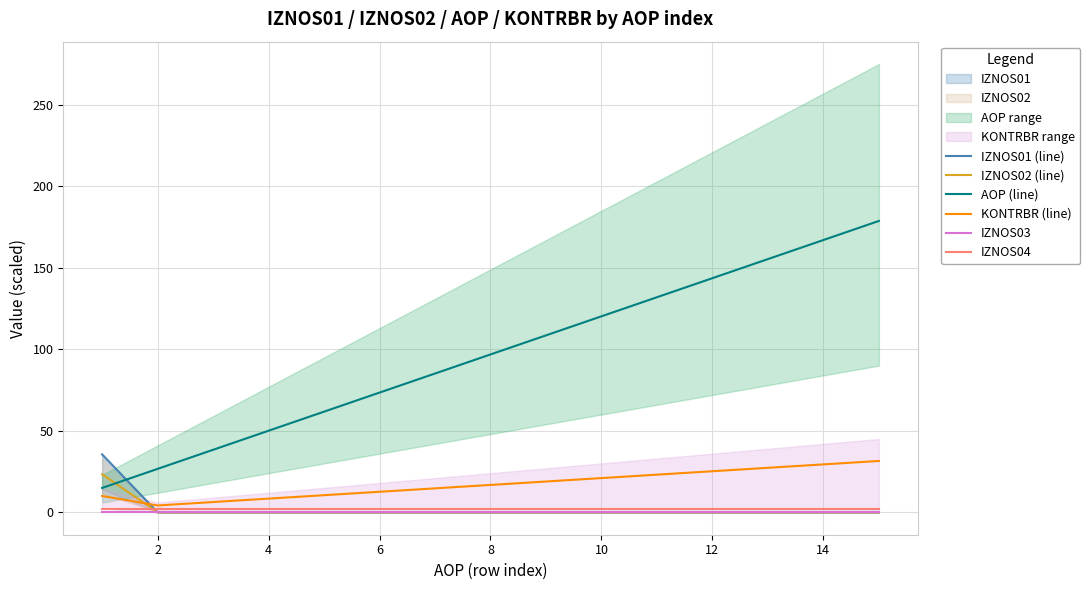

How many interior local valleys does the KONTRBR (line) series have?

1